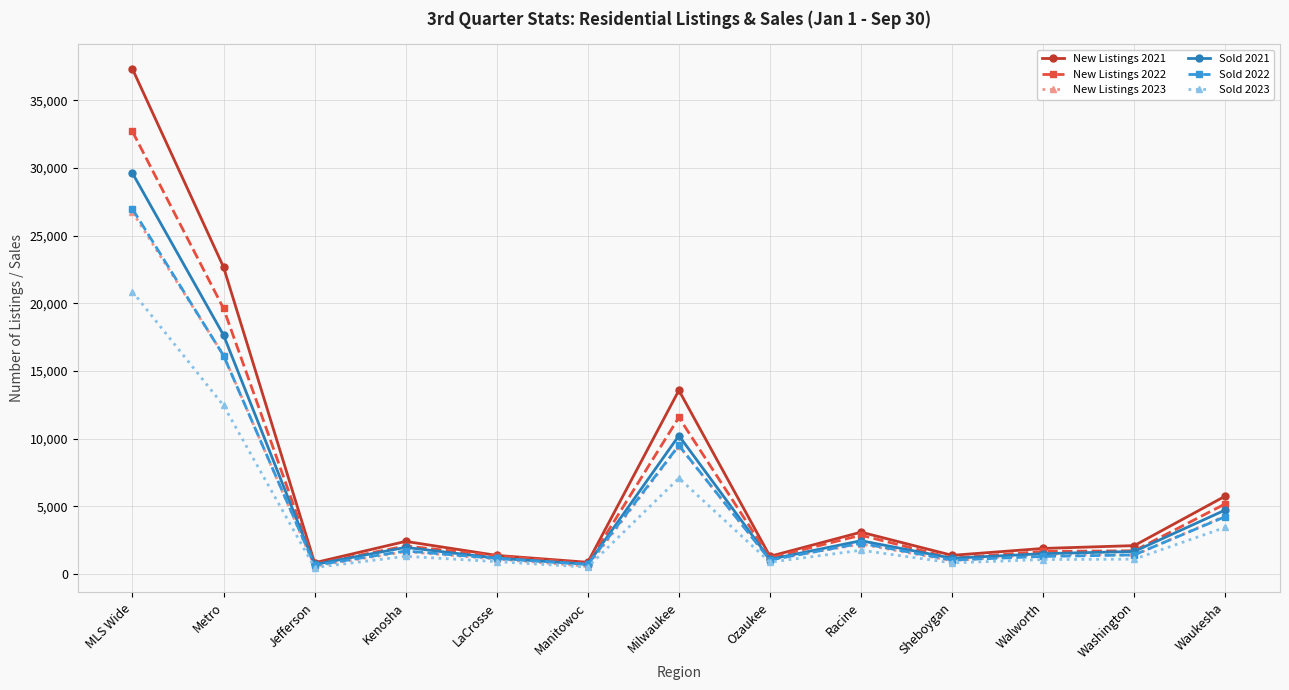

What value does the Sold 2023 series have at LaCrosse, to the nearest 10?

900